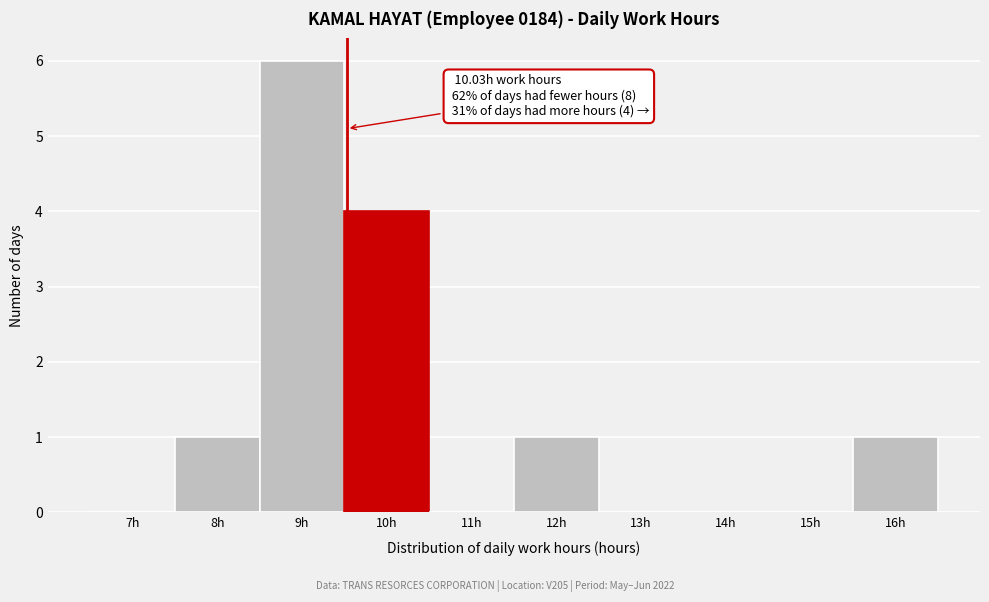

Reading right to left, list all the values displayed in this chart.

16h=1	15h=0	14h=0	13h=0	12h=1	11h=0	10h=4	9h=6	8h=1	7h=0